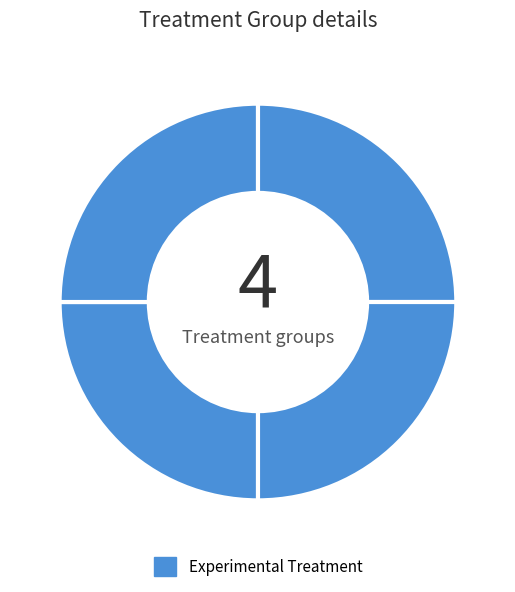

How many slices are in this pie chart?

4